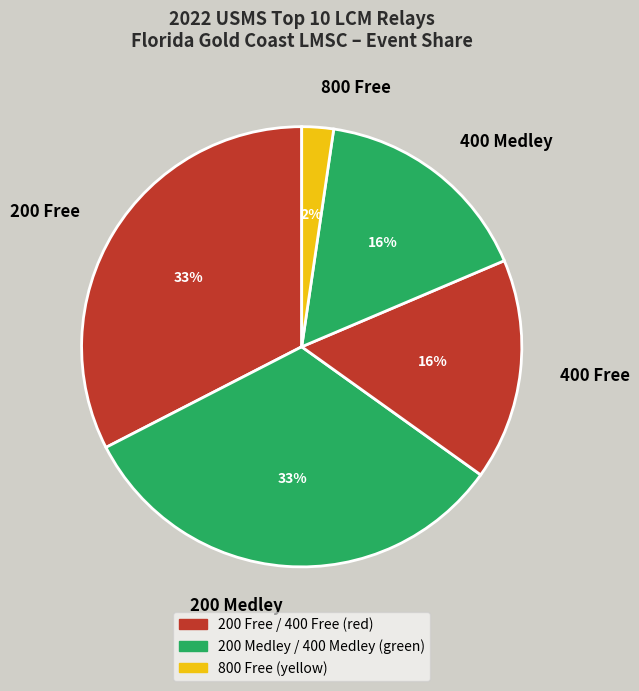

Combined, do 400 Free and 200 Medley account for over 50%?

No